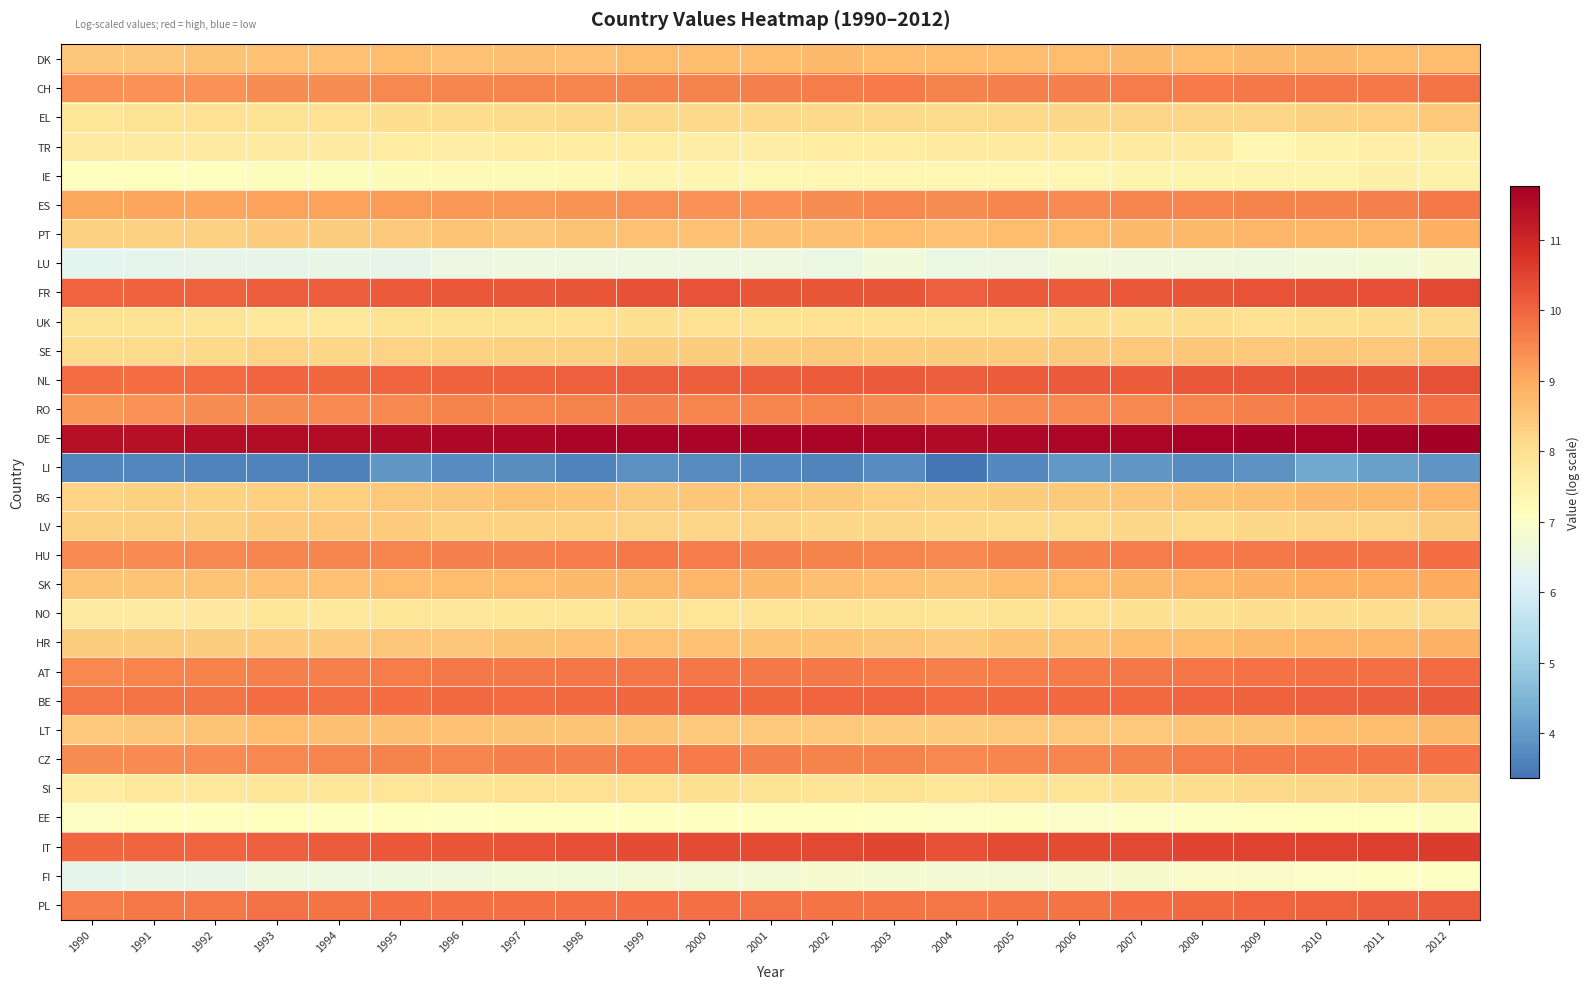

Which series has the largest total across all categories?

DE